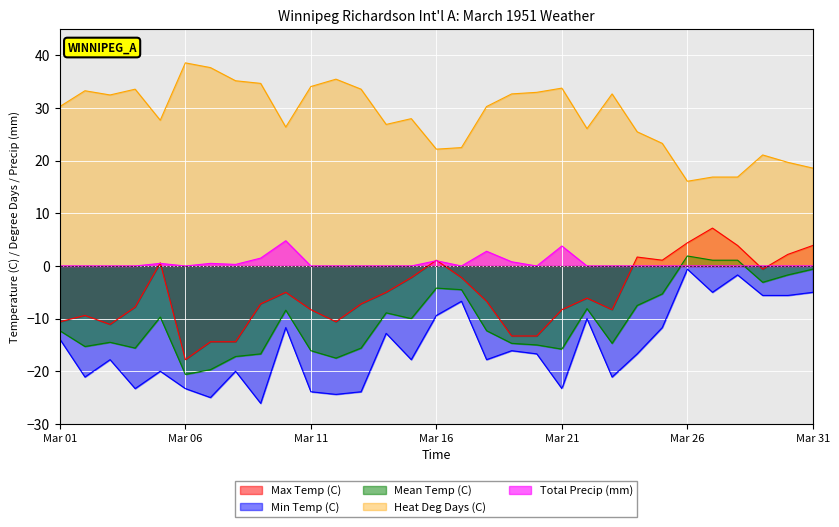

What is the approximate value of Heat Deg Days (C) at 04?

33.6